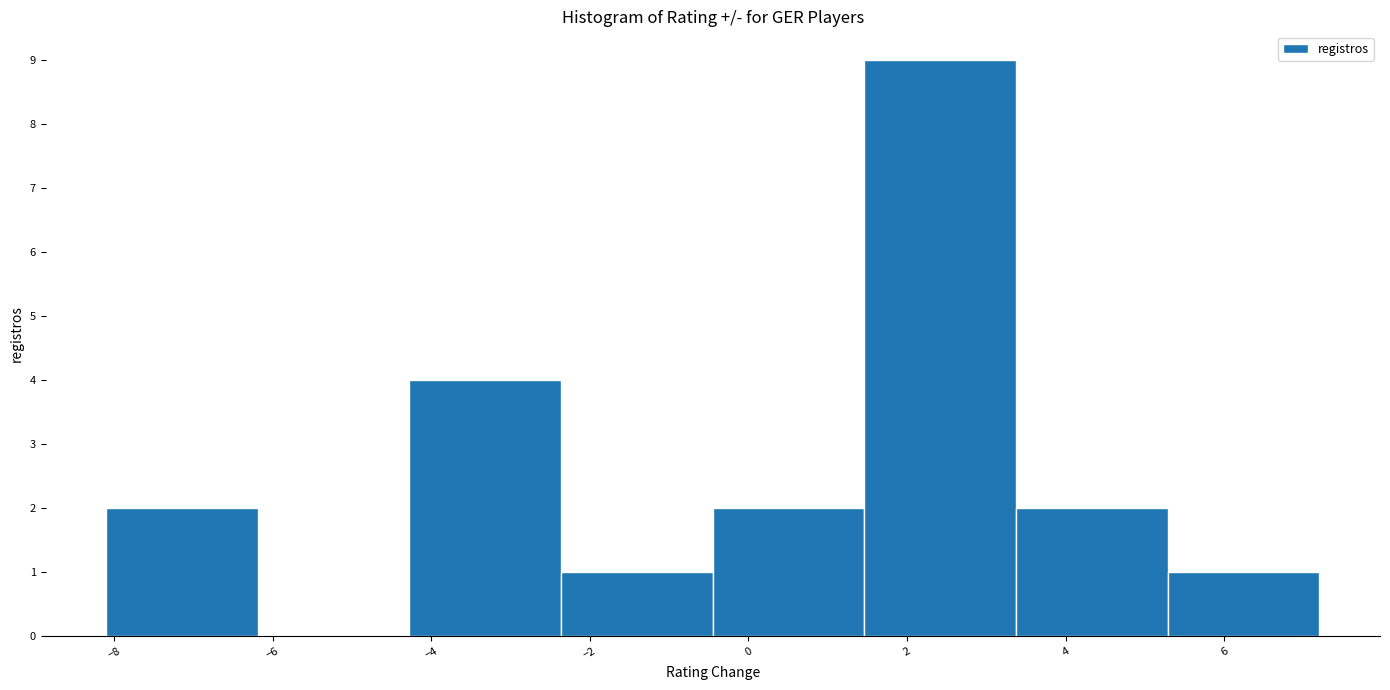

How tall is the bar that spans -8.0 to -6.2 on the x-axis? Neither the bar edges nor the heights are printed on the chart, so give them approximately, as read against the axes.

2